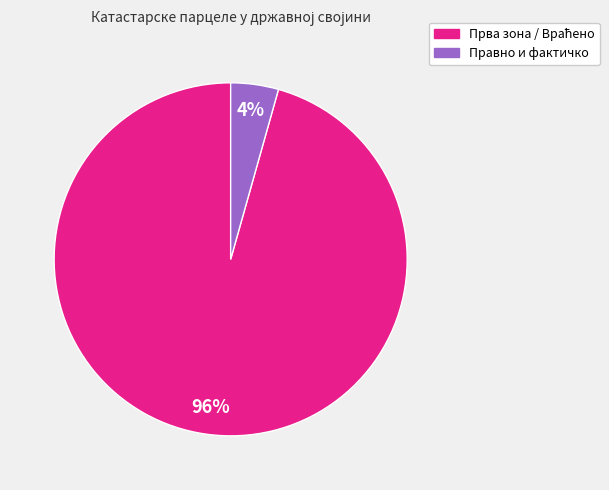

Does any single category account for the majority?

Yes